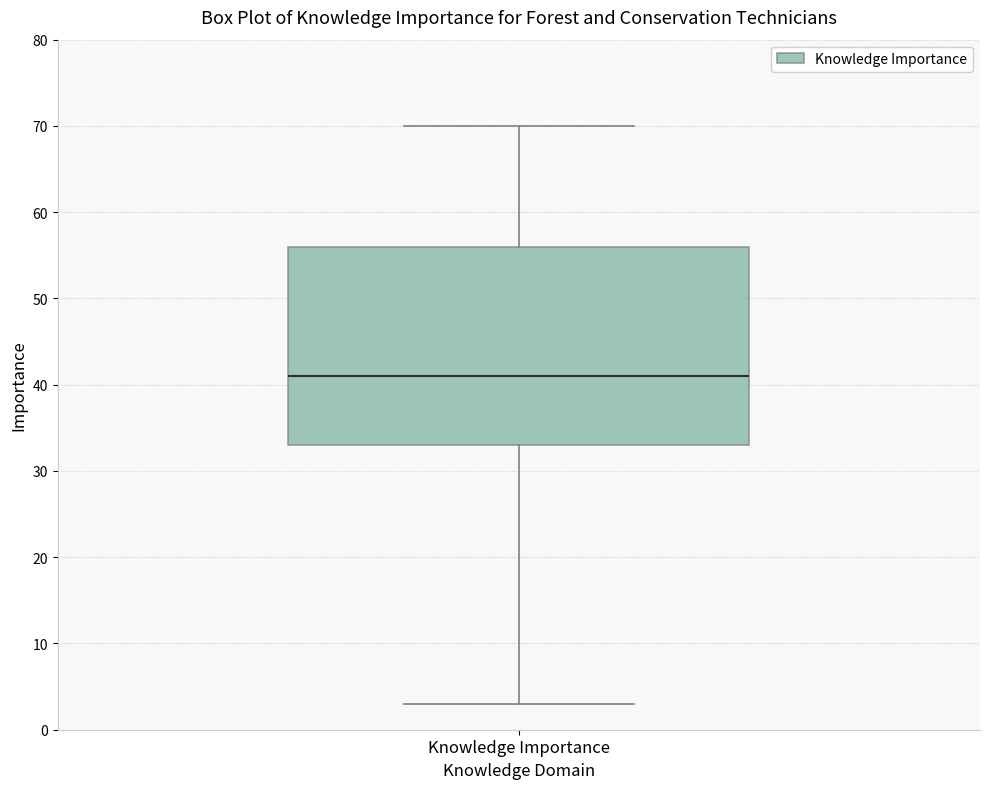

Read this box plot against the y-axis: the position of the median line, the range covered by the box, and the ends of both whiskers. The values are not printed on the chart, so give them approximately, as read against the axis.

median 41, box 33 to 56, whiskers 3 to 70